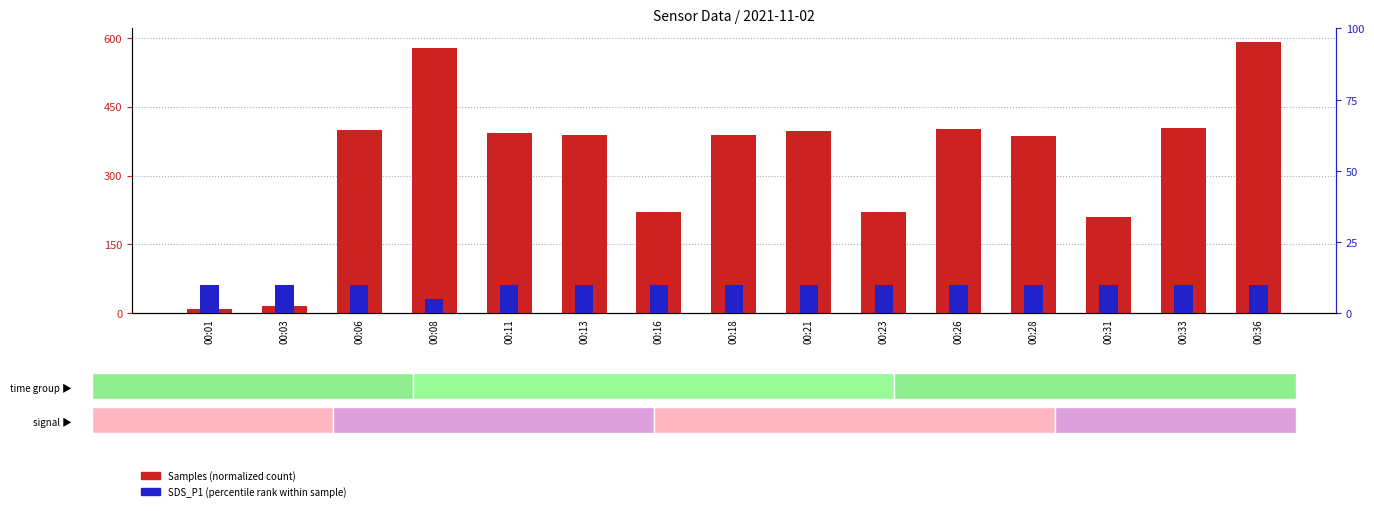

How many SDS_P1 (scaled) values are between 10 and 11?

14